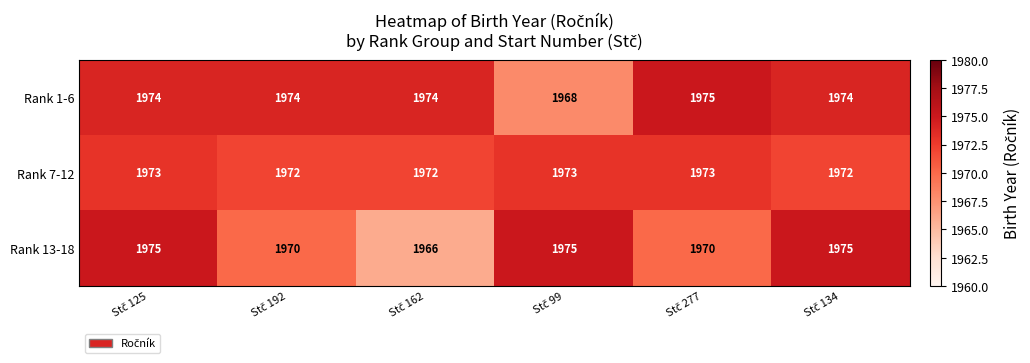

Count the Rank 13-18 values in the range 1970 to 1975.

5